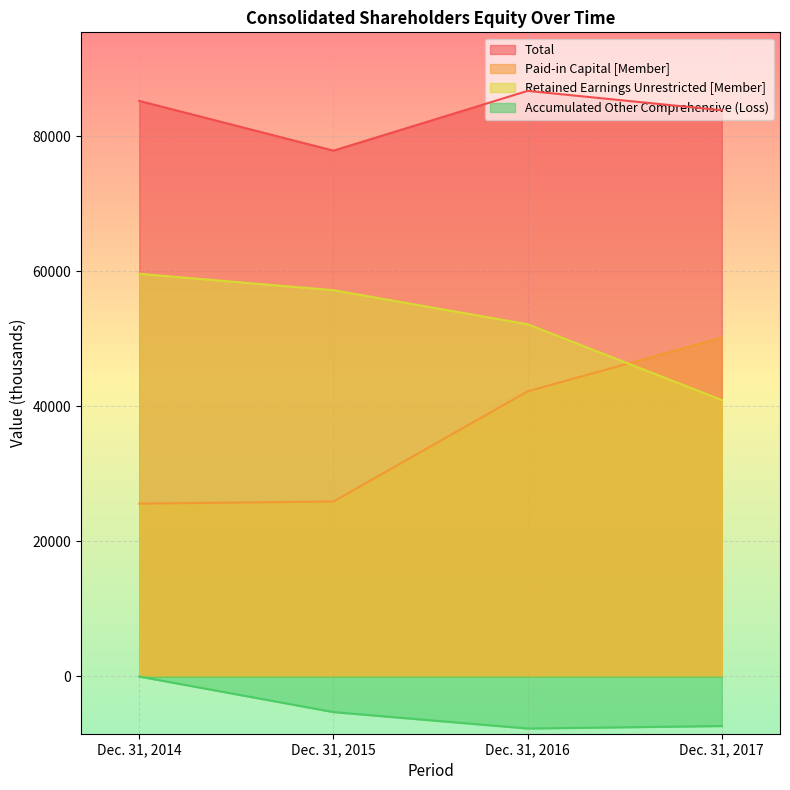

Where is Retained Earnings Unrestricted [Member] nearest to the value 50261?

Dec. 31, 2016